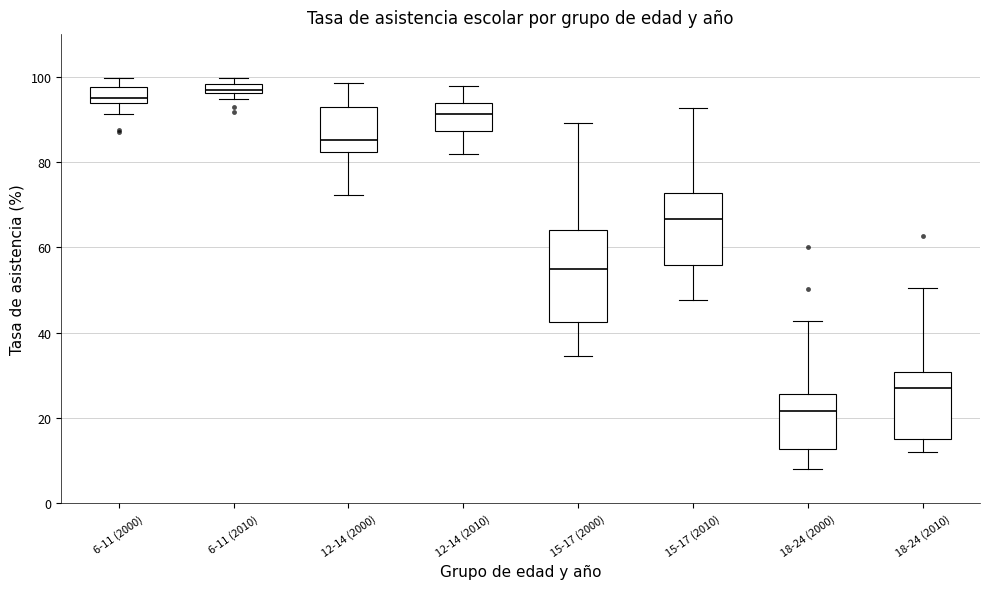

Where does the median line of the box for 15-17 (2000) sit on the y-axis? The values are not printed on the chart, so give them approximately, as read against the axis.

54